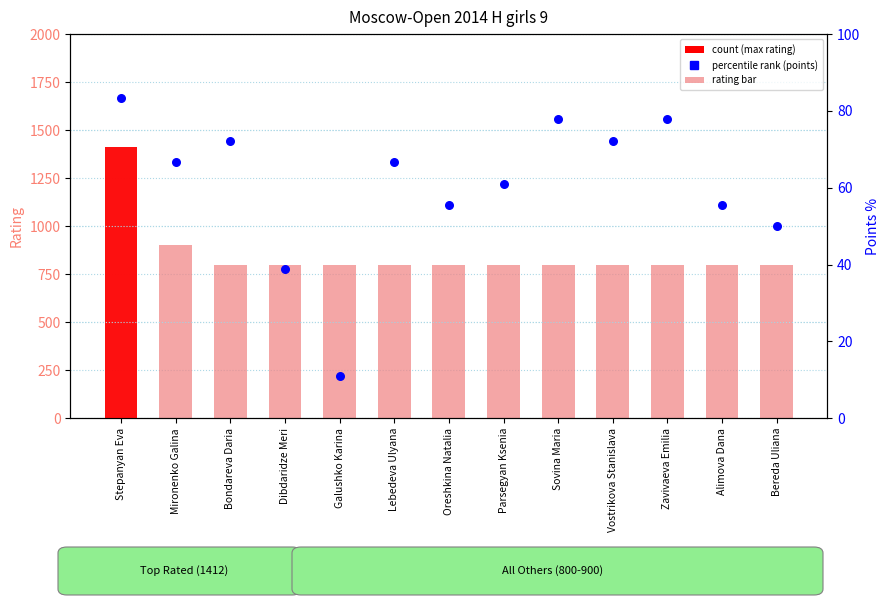

At which category is the sum across all series the highest?

Stepanyan Eva